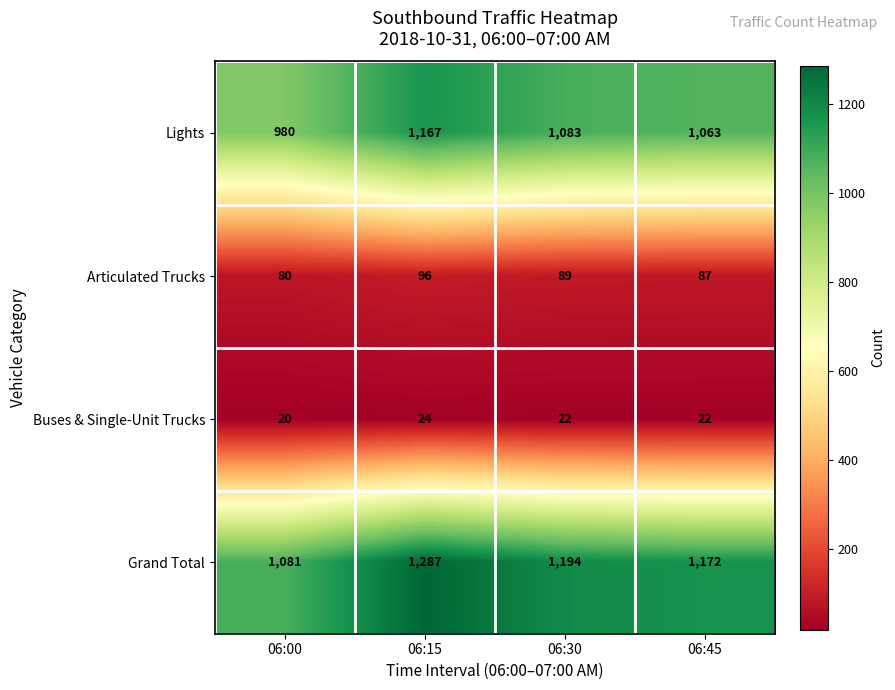

What is the sum of all Lights values?

4293